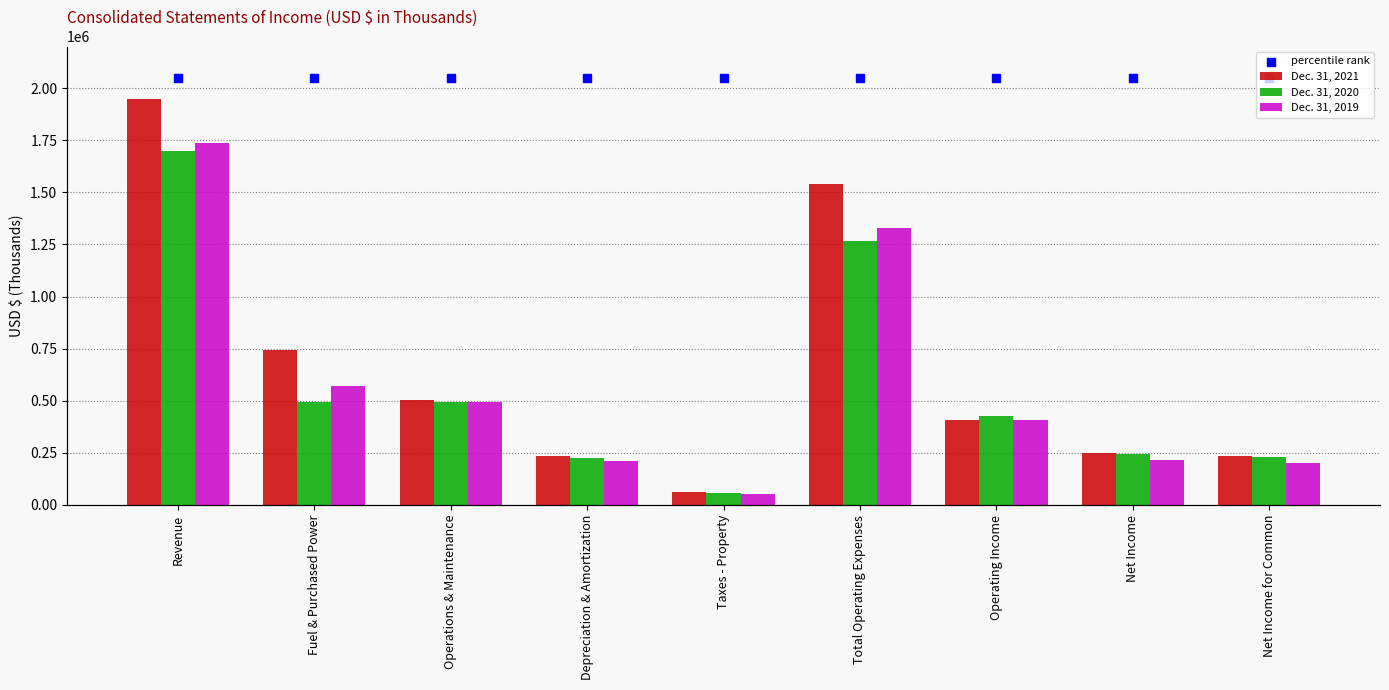

Which series contains the lowest Y value?

Dec. 31, 2019